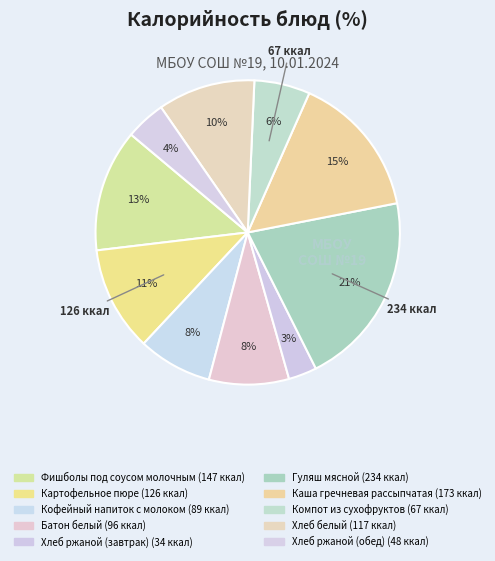

To the nearest percent, what percentage of the pie is Гуляш мясной?

21%